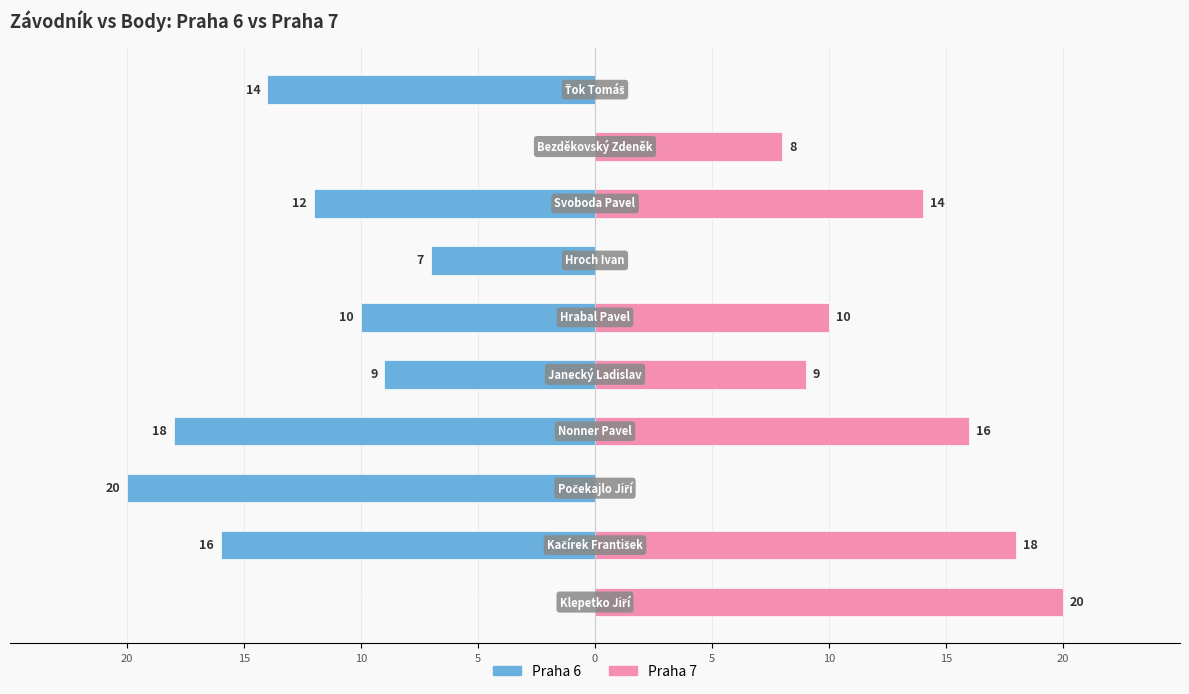

How many bars are there in each group?

2